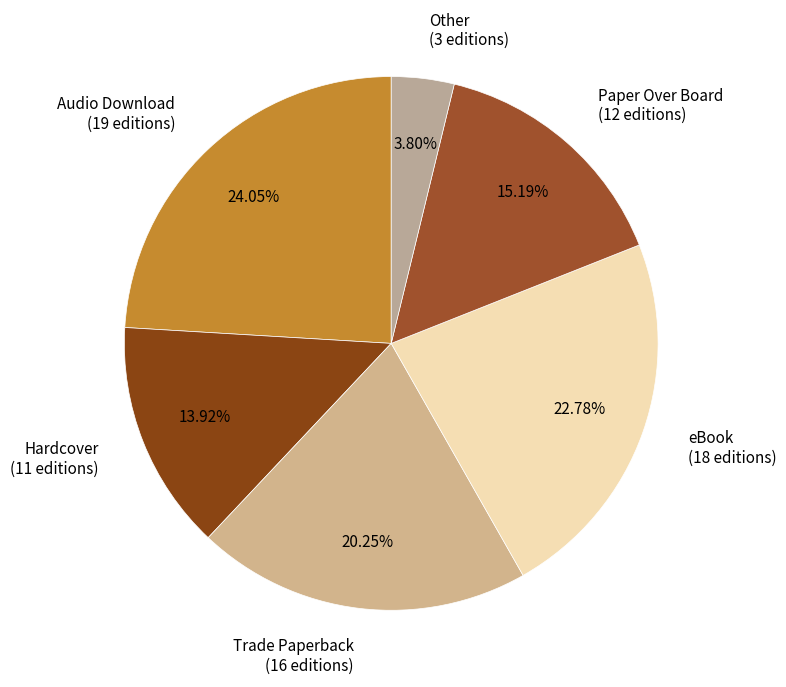

To the nearest percent, what percentage of the pie is Trade Paperback?

20%